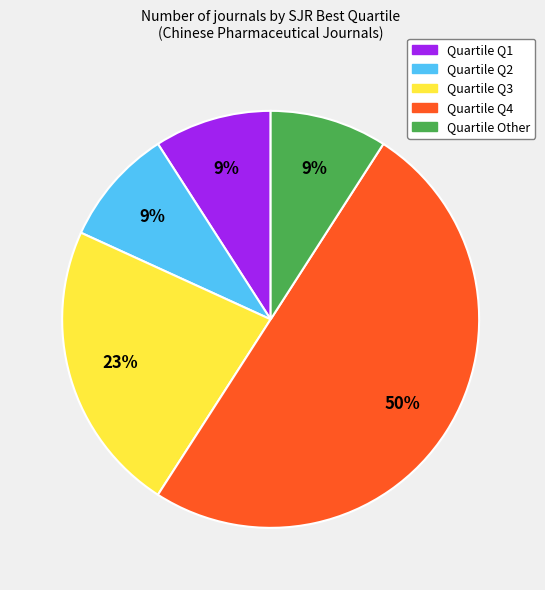

To the nearest percent, what is the average slice percentage?

20%